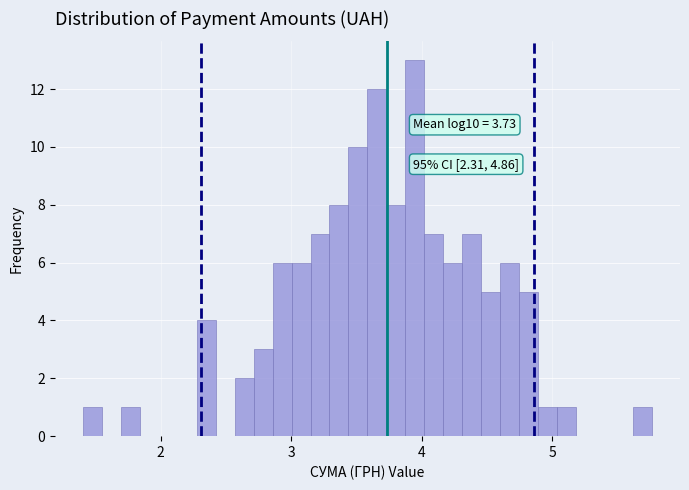

Read against the x-axis, roughly where is the centre of the tallest bar?

3.9